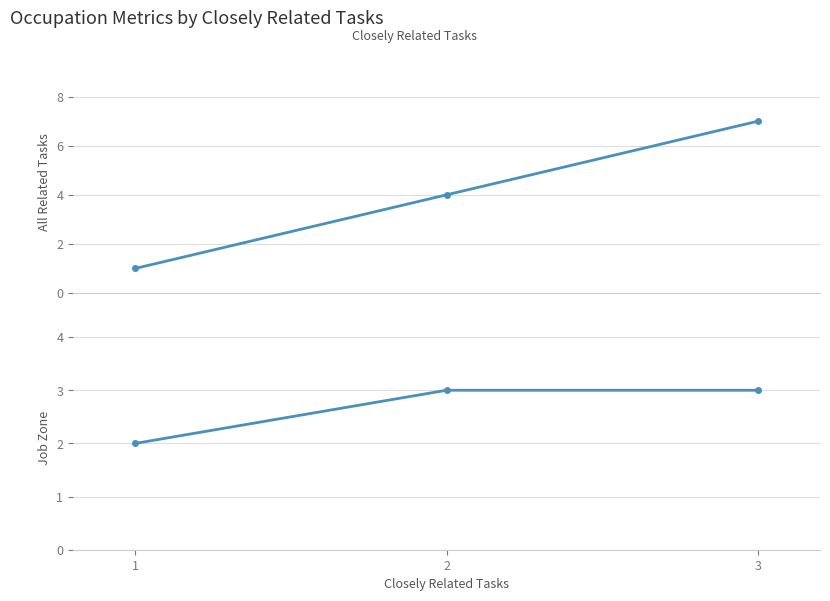

Reading left to right, what are all the values shown in this chart?

All Related Tasks: 1=1	2=4	3=7
Job Zone: 1=2	2=3	3=3